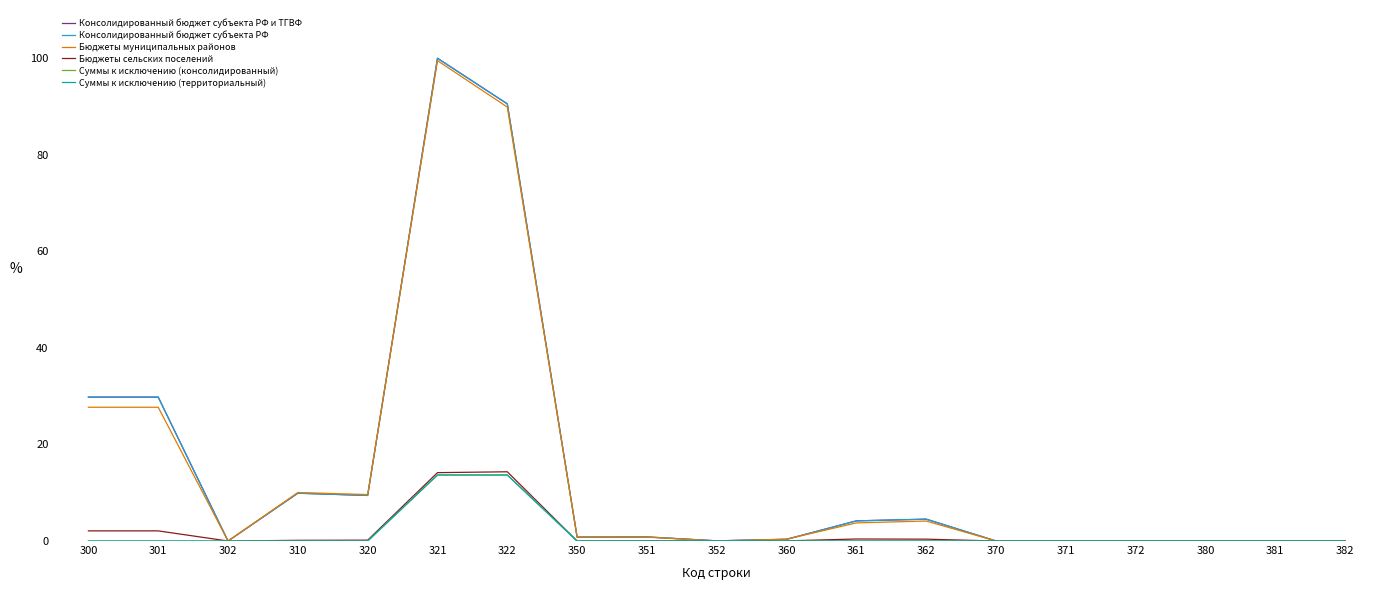

Does the chart display data point markers on the line(s)?

No